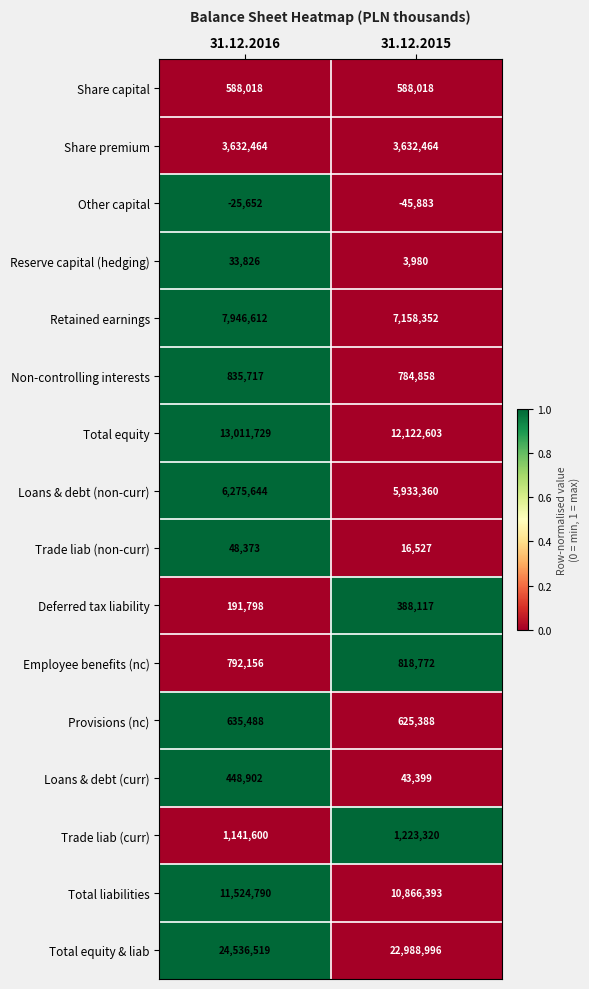

What is the maximum value for Share capital?

588018